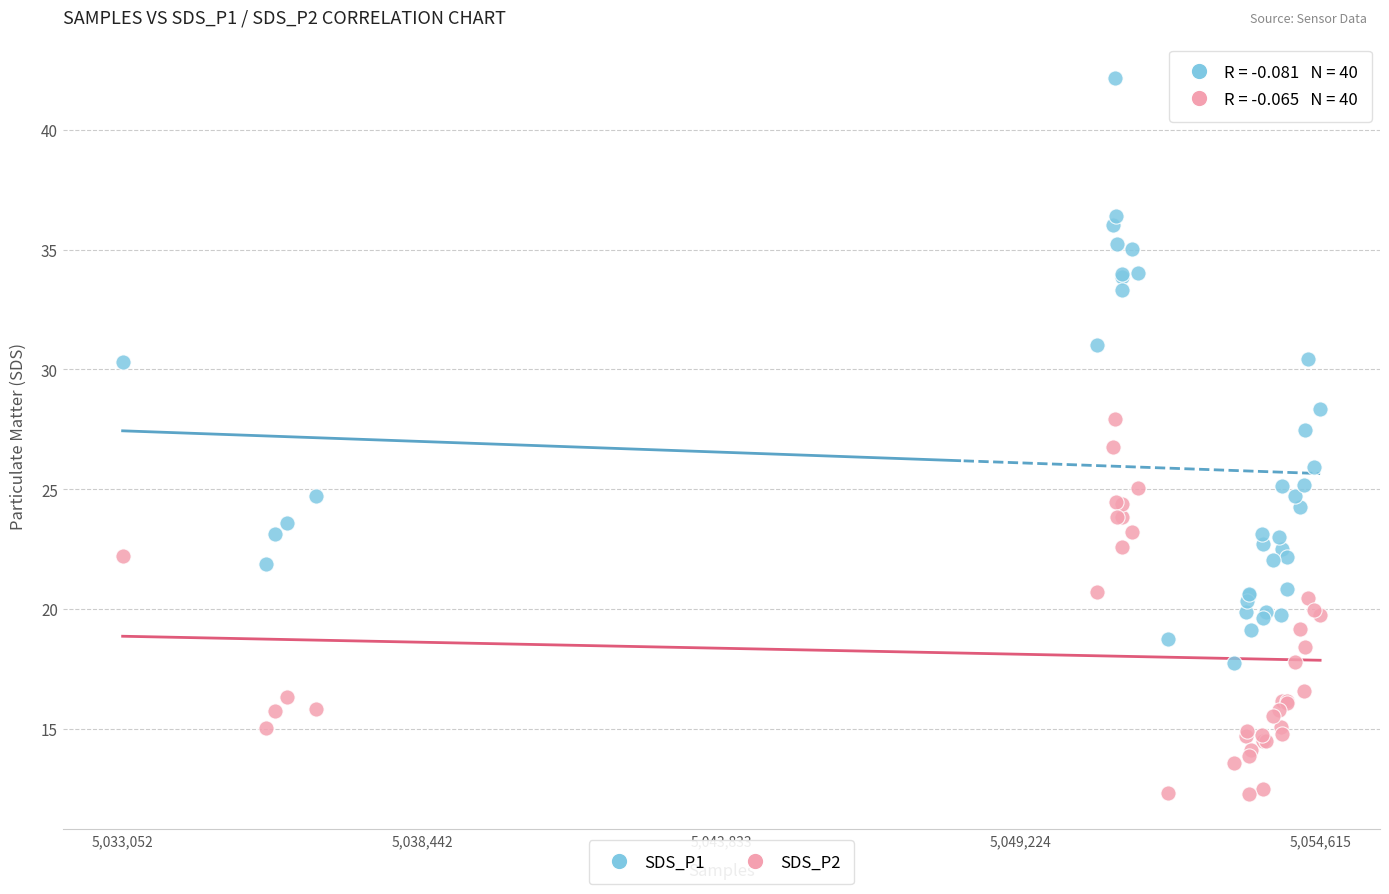

Which series has the widest spread of Y values?

SDS_P1